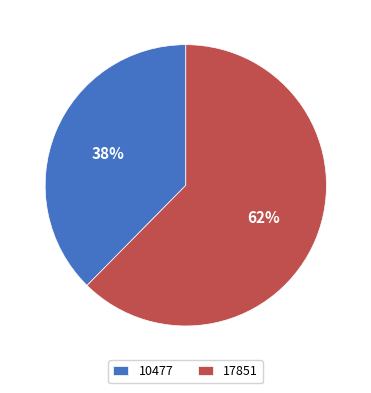

Is there any slice that represents more than half of the pie?

Yes